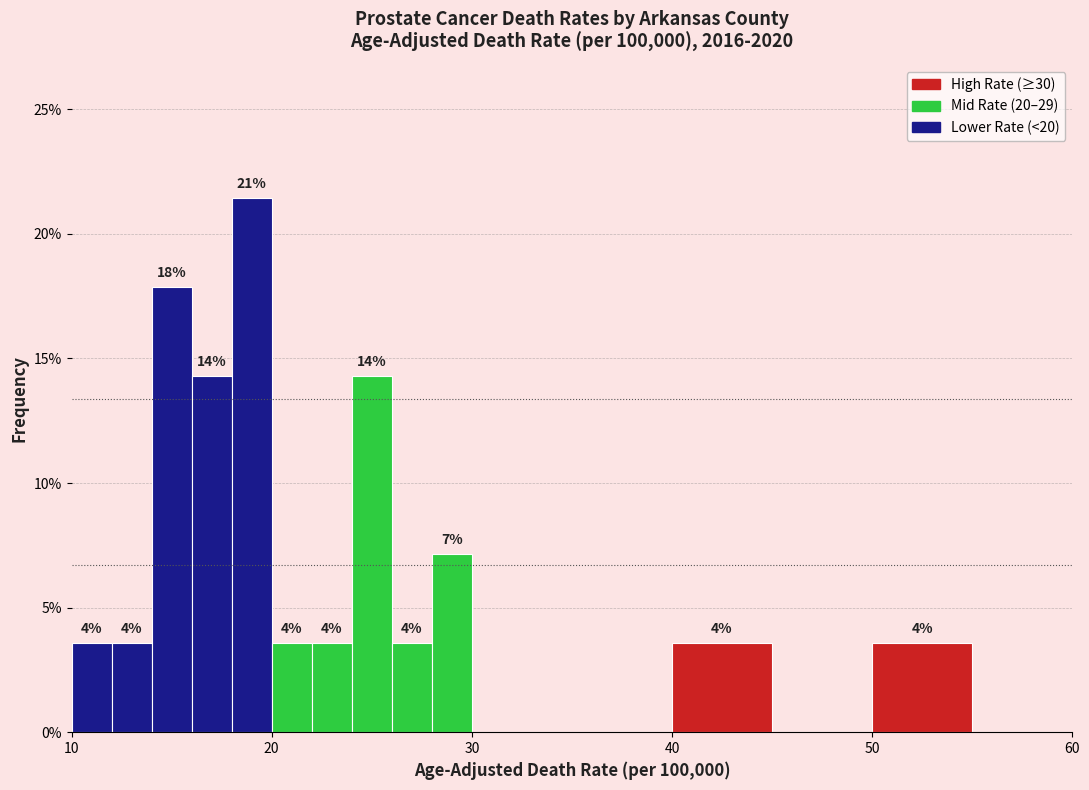

Read against the x-axis, roughly where is the centre of the tallest bar?

19